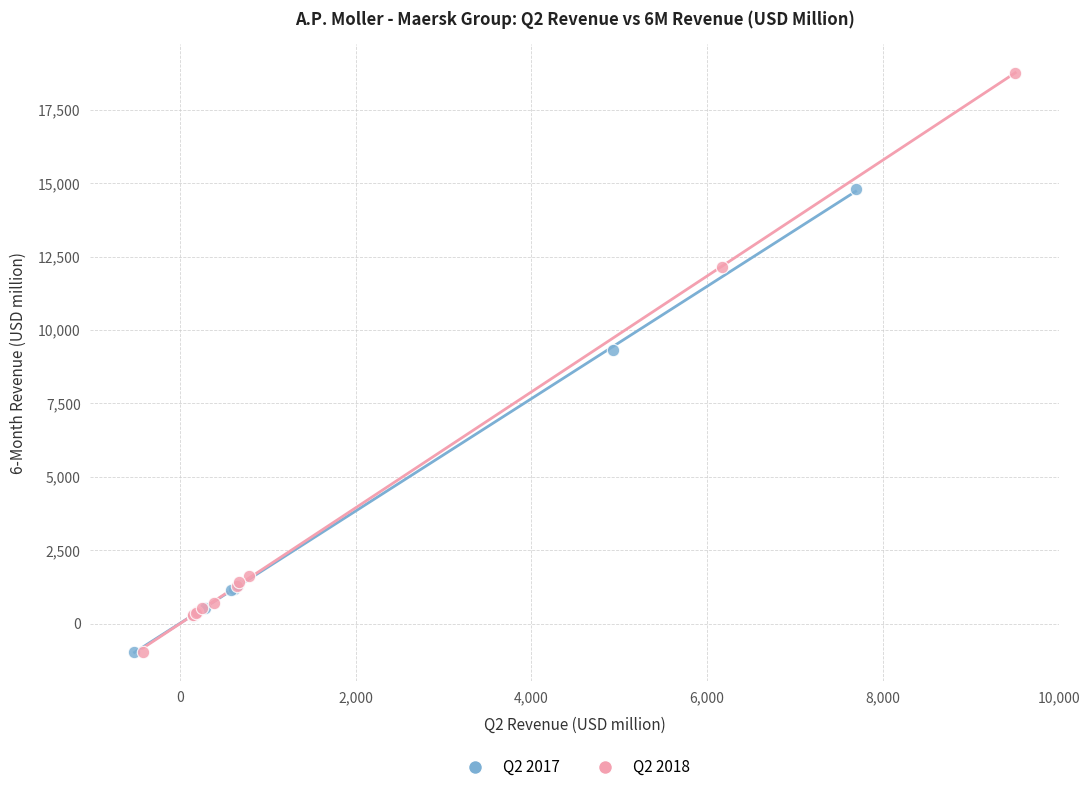

Which series reaches the maximum Y coordinate?

Q2 2018